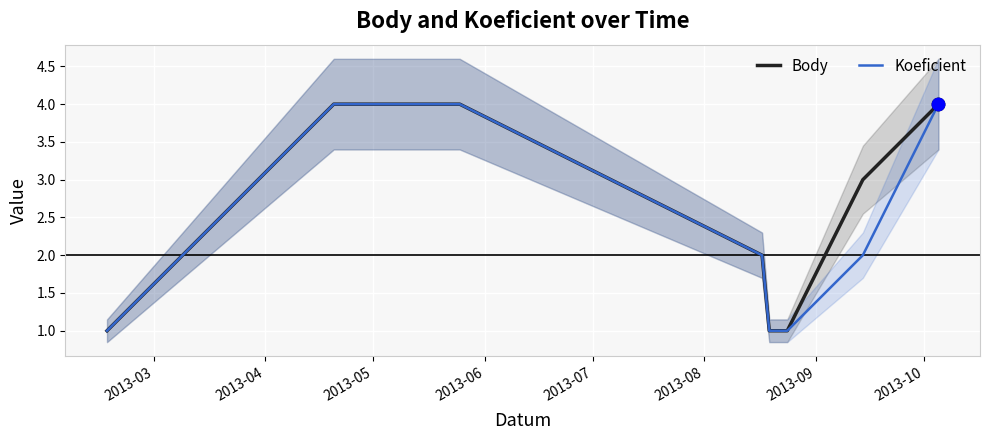

What are all the series names shown in the legend?

Body, Koeficient